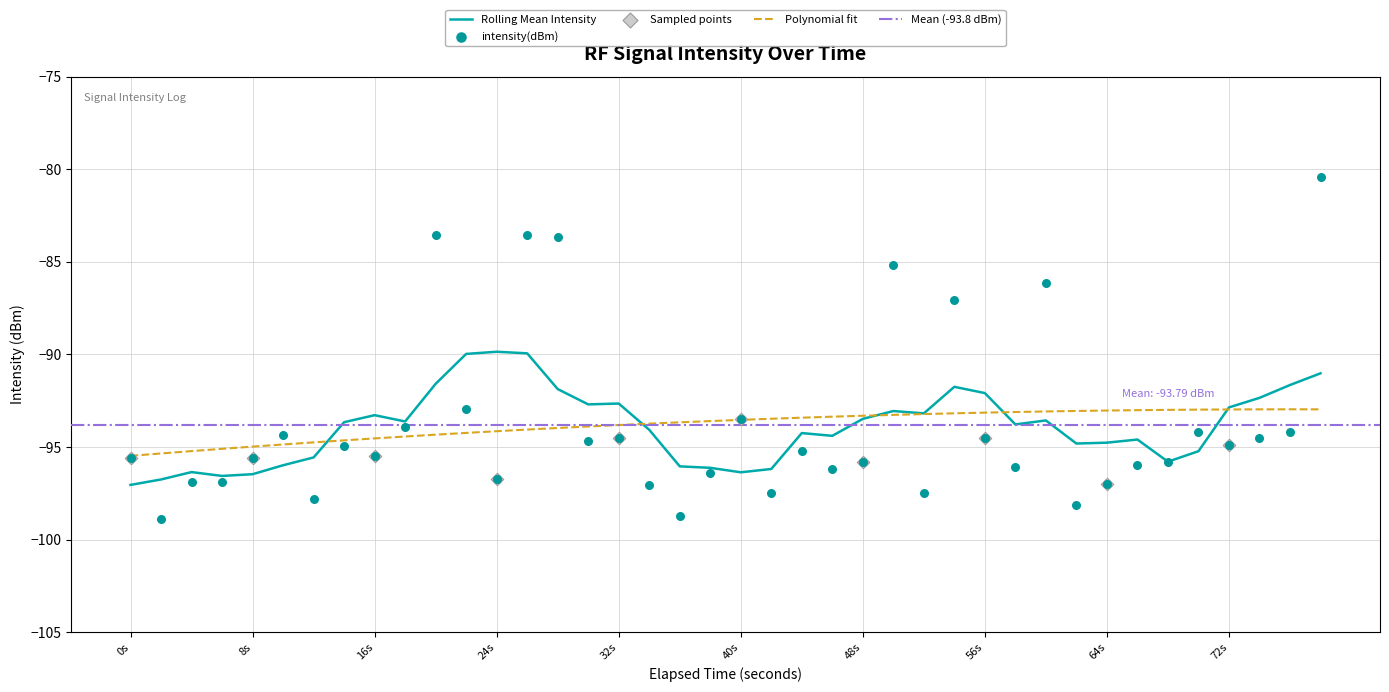

What is the highest value of the Polynomial fit series?

-93.0